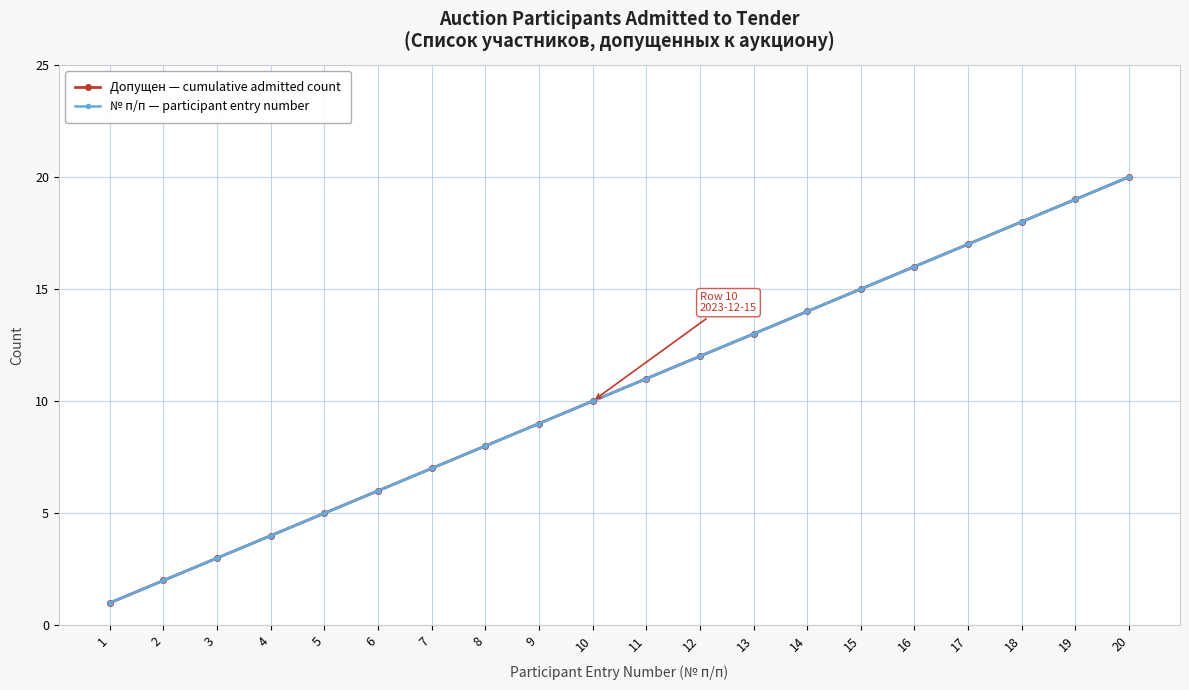

How many categories are shown in the chart?

20